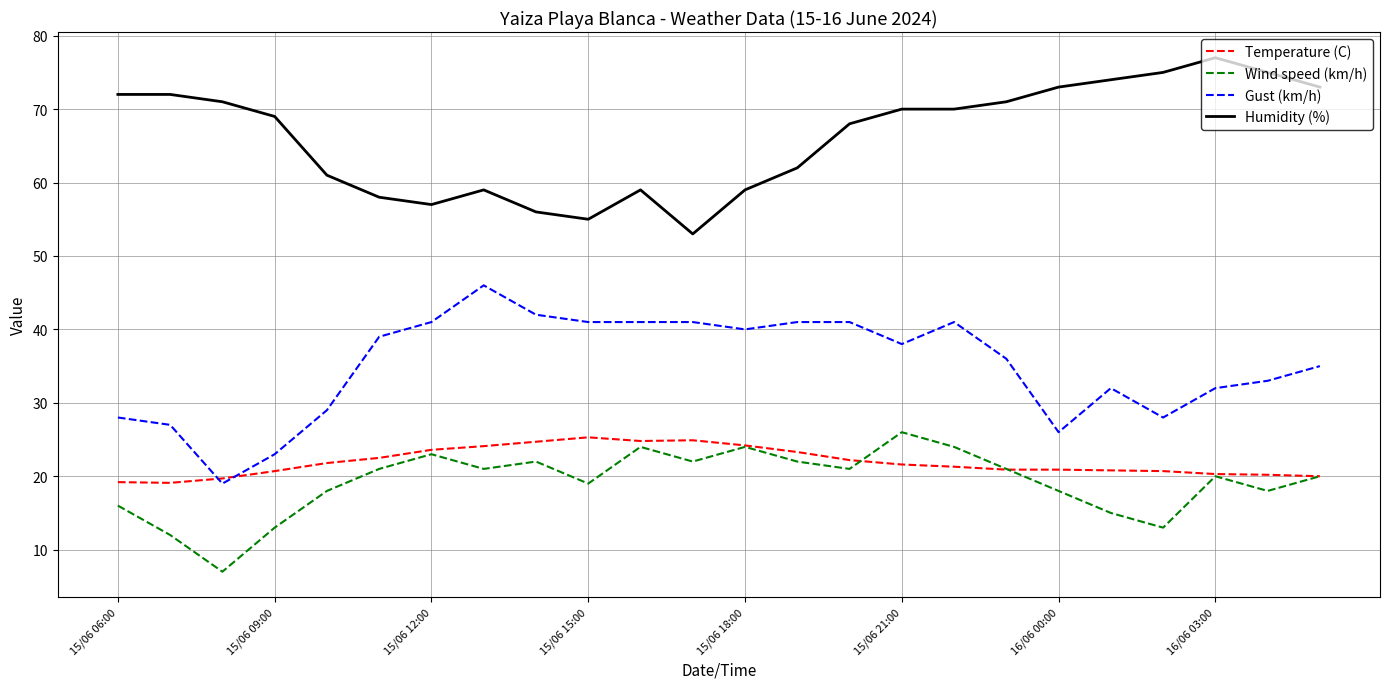

Which series has the largest total across all categories?

Humidity (%)